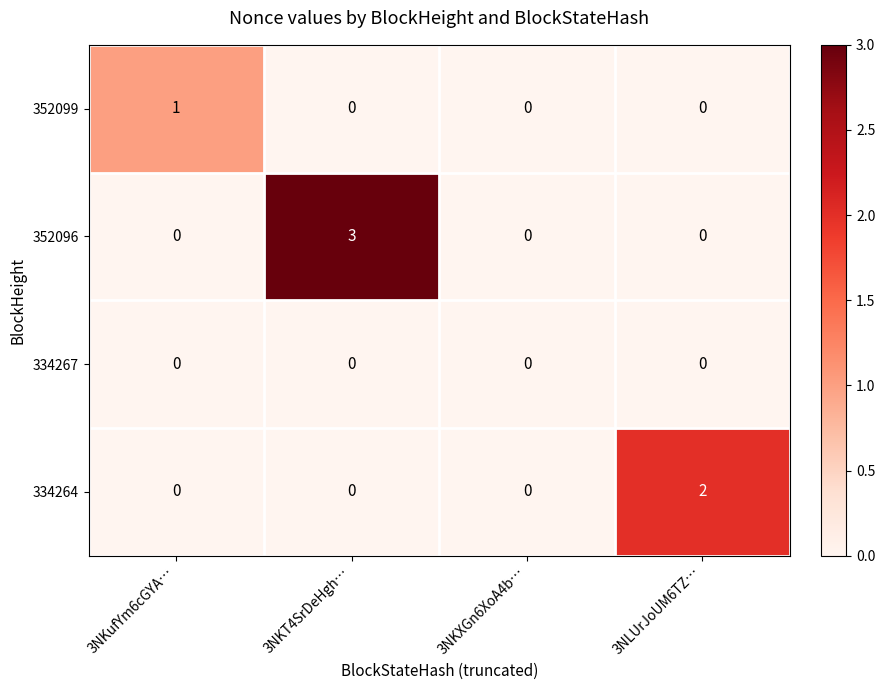

At which category is the sum across all series the highest?

3NKT4SrDeHgh…